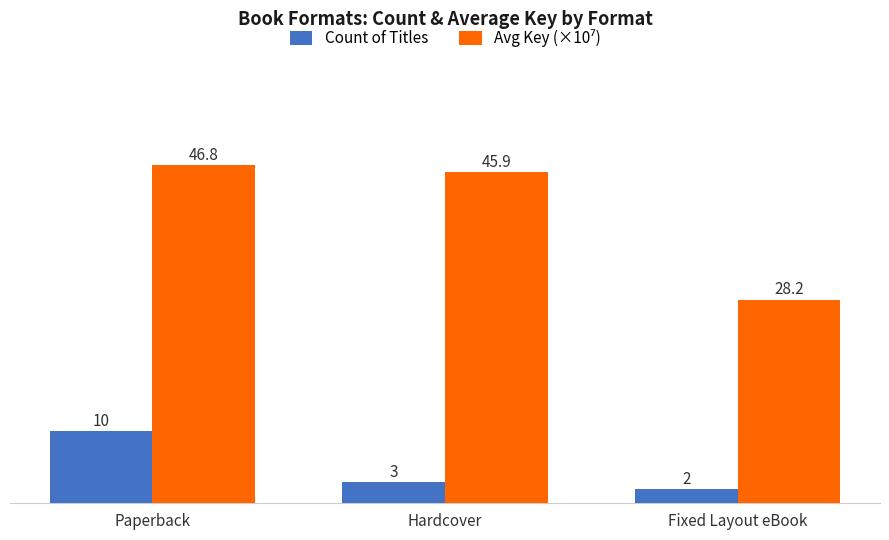

What is the greatest value displayed?

46.8